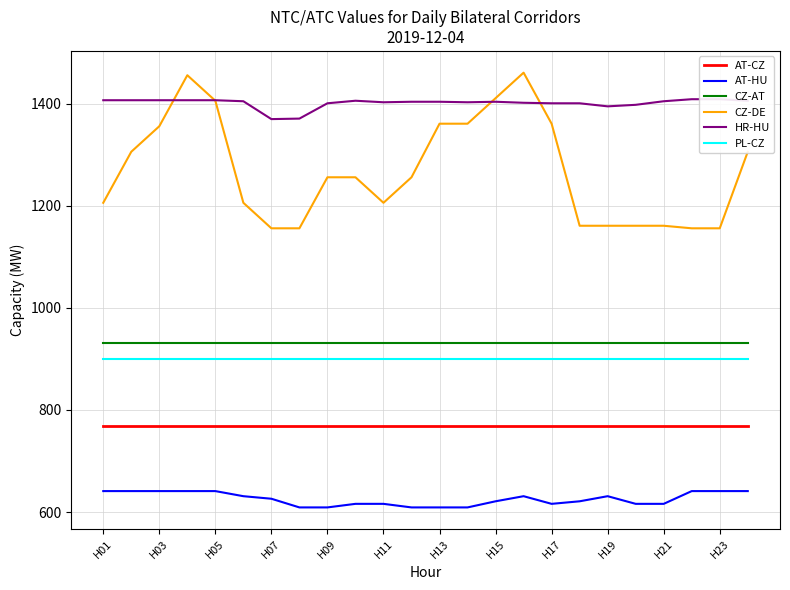

What is the highest value of the CZ-DE series?

1461